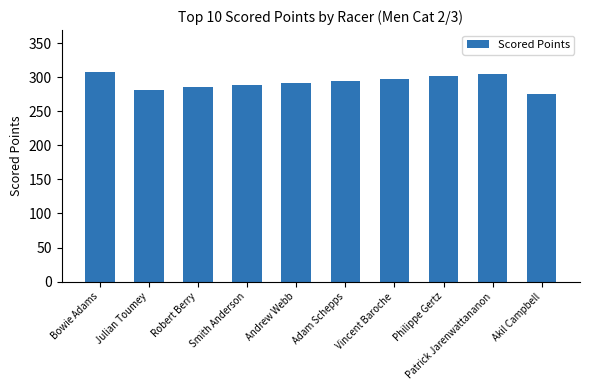

The chart shows a value of 281.8 at Julian Toumey. True or false?

True